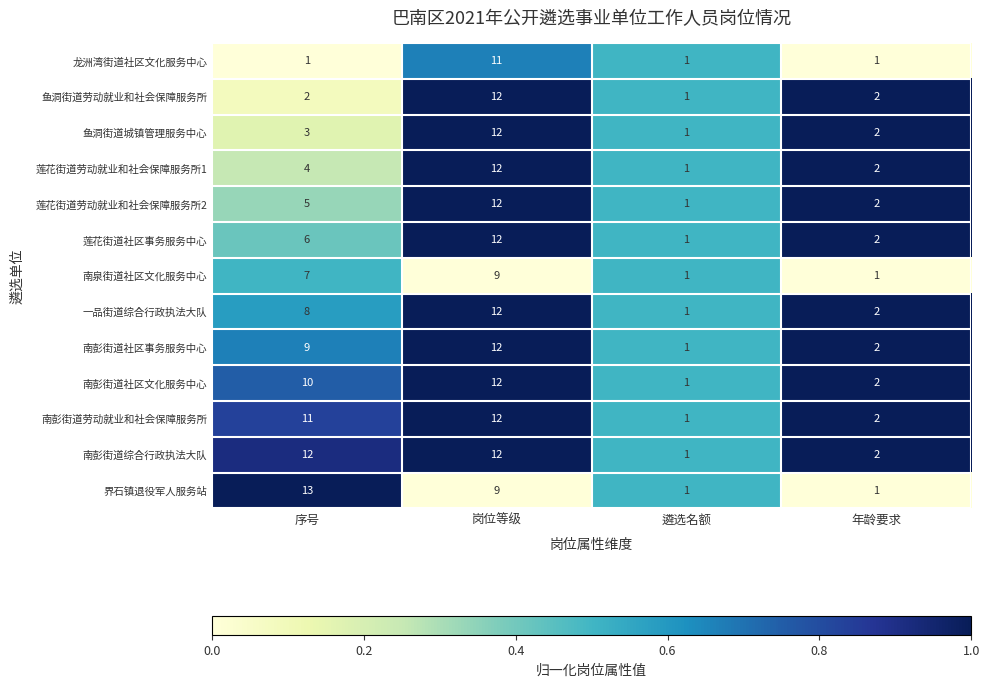

At which category is the sum across all series the highest?

岗位等级